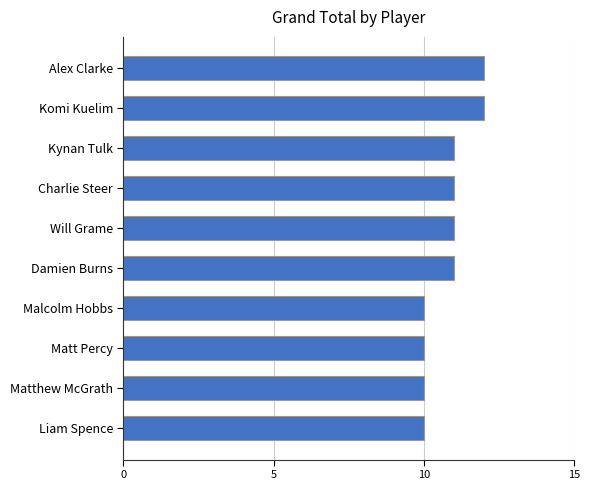

What is the smallest value displayed?

10